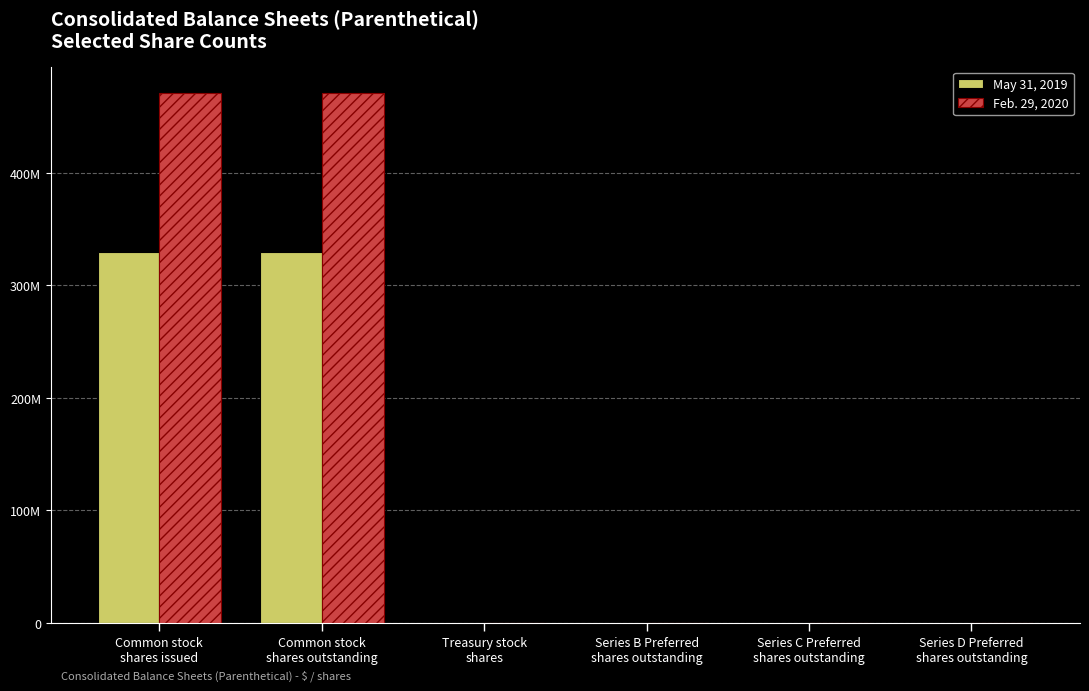

At Series B Preferred
shares outstanding, list the series in order from largest to smallest.

May 31, 2019, Feb. 29, 2020